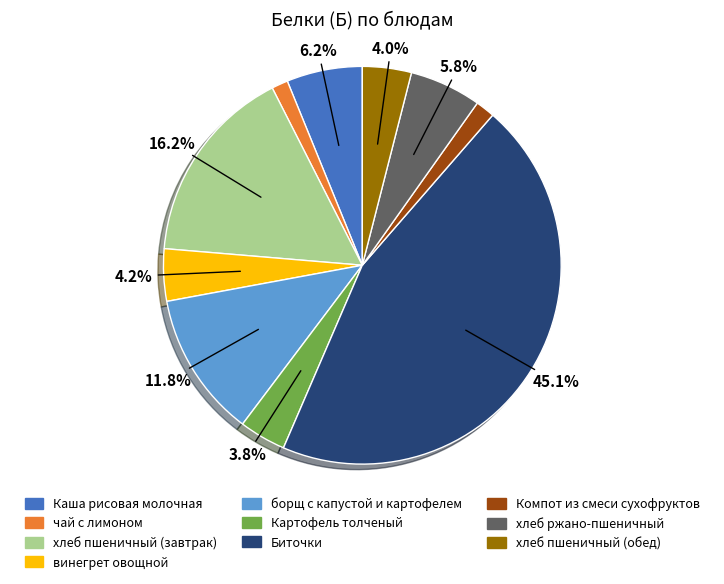

What percentage is the хлеб ржано-пшеничный slice, to the nearest percent?

6%